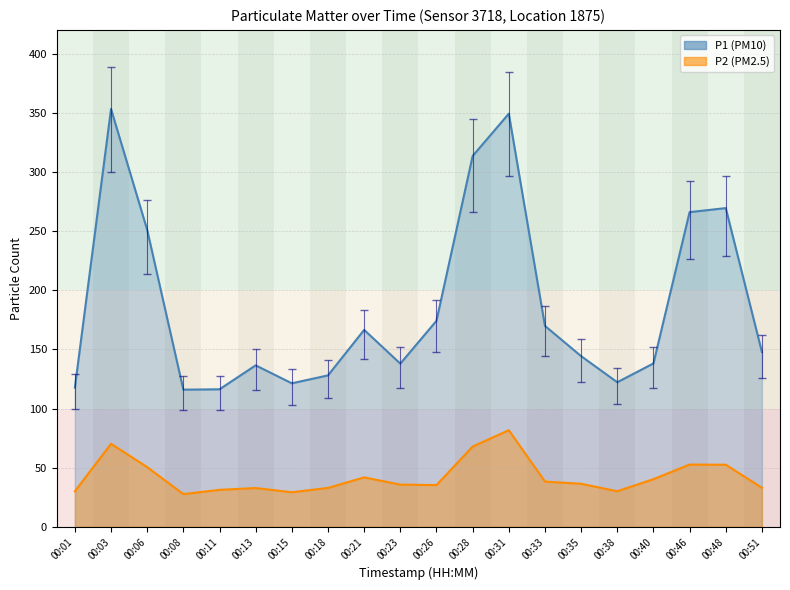

Where is P2 nearest to the value 54?

00:46